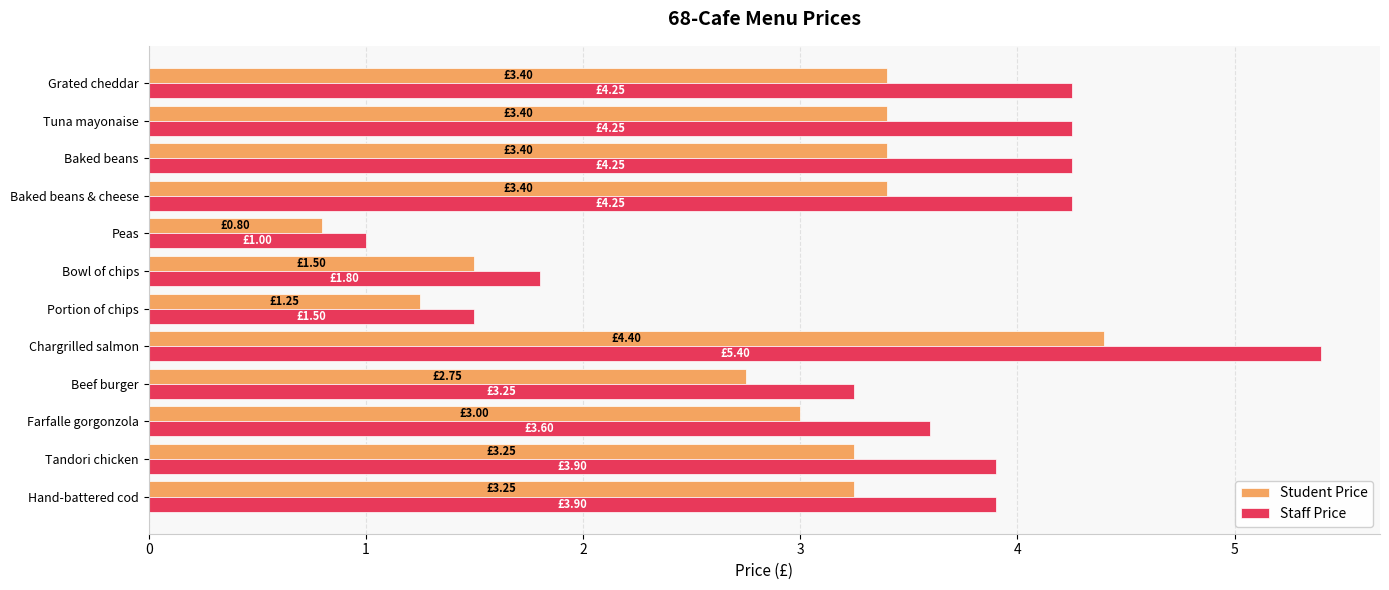

What is the sum of all Student Price values?

33.8